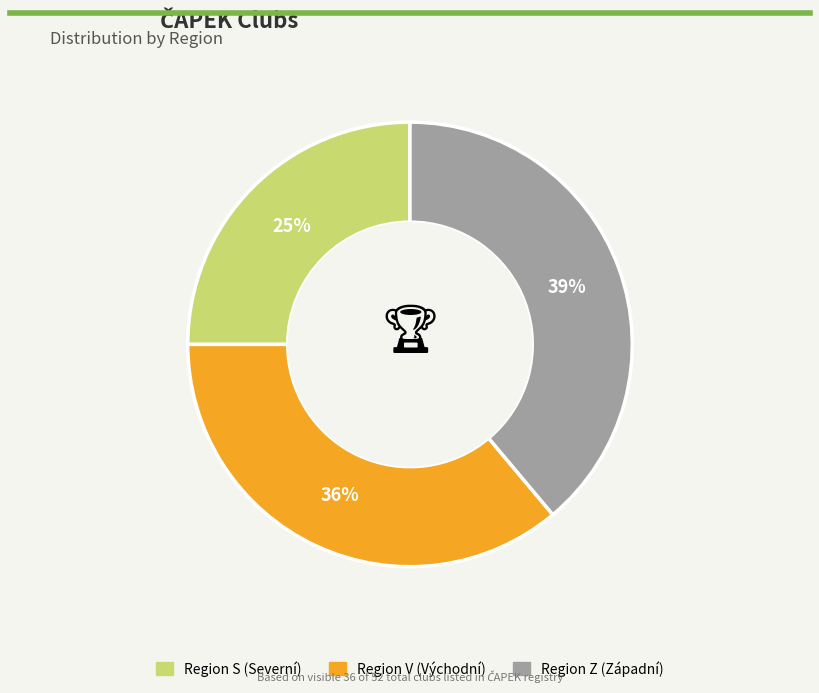

Does any single category account for the majority?

No